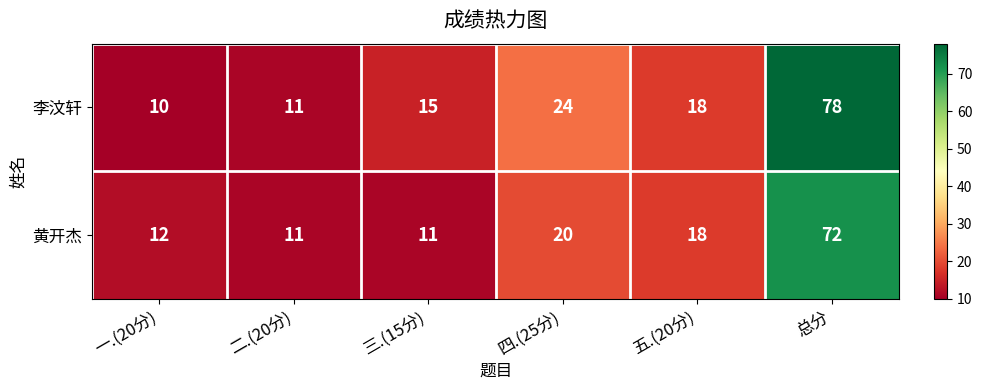

At which category is the sum across all series the highest?

总分